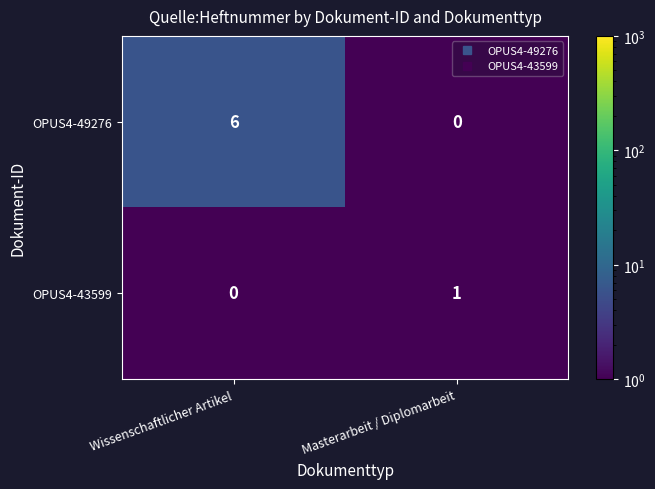

How many series are shown in this chart?

2